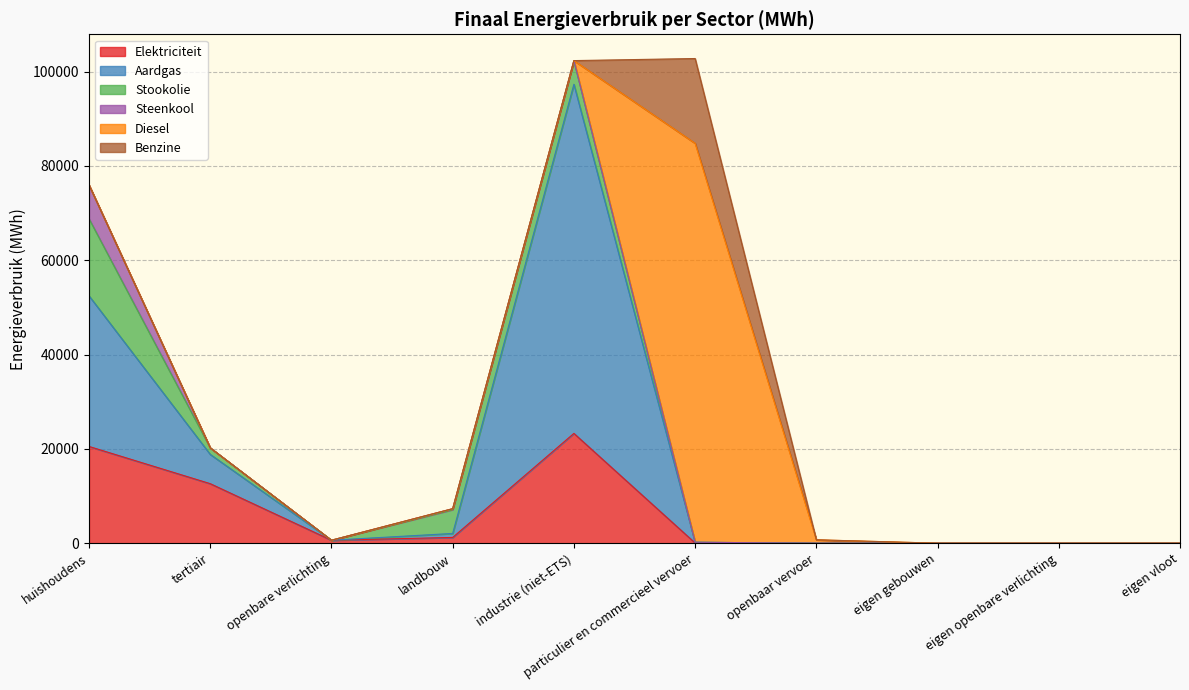

Which has a higher value, particulier en commercieel vervoer or huishoudens?

huishoudens